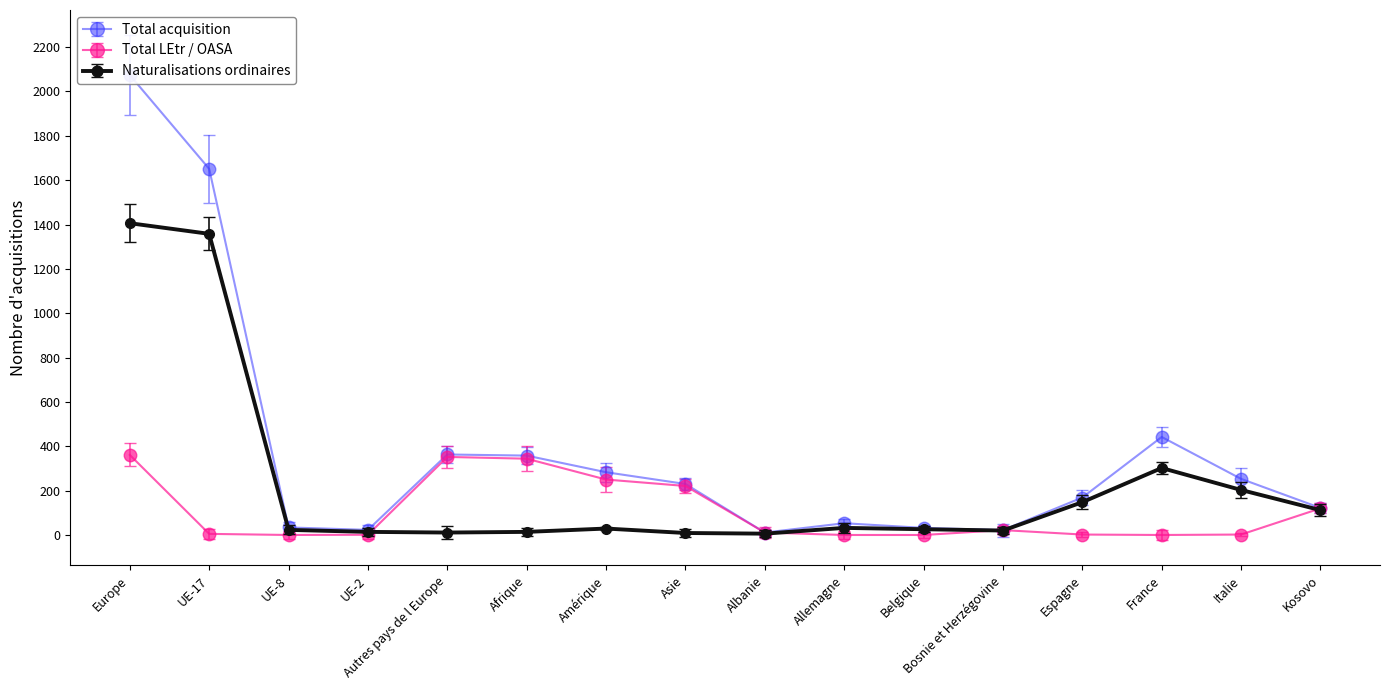

The Naturalisations (LEtr) series shows 2.6 at Espagne. True or false?

False